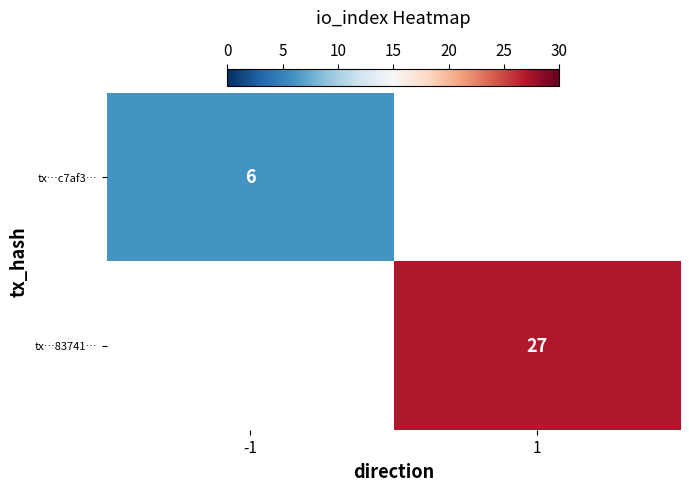

The value of tx…83741… at 1 is 14. True or false?

False